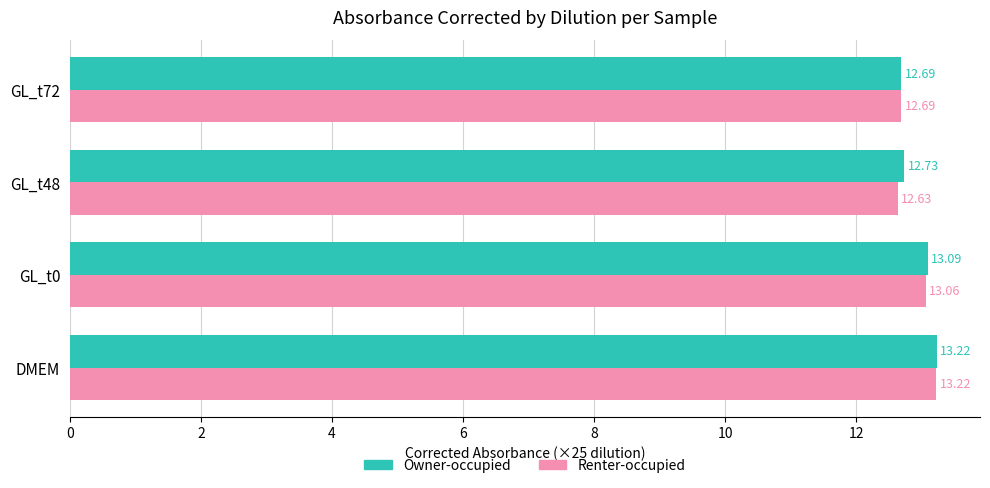

List the series in order of their overall mean, lowest first.

Renter-occupied, Owner-occupied